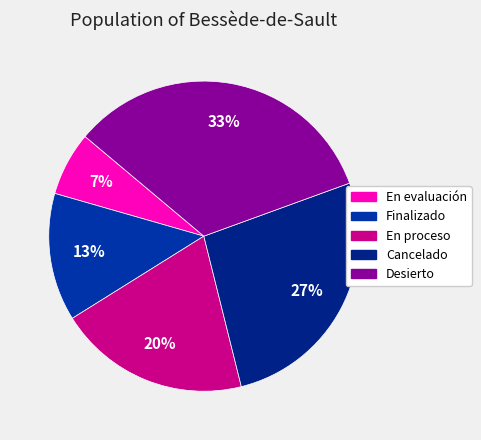

To the nearest percent, what percentage of the pie is En evaluación?

7%